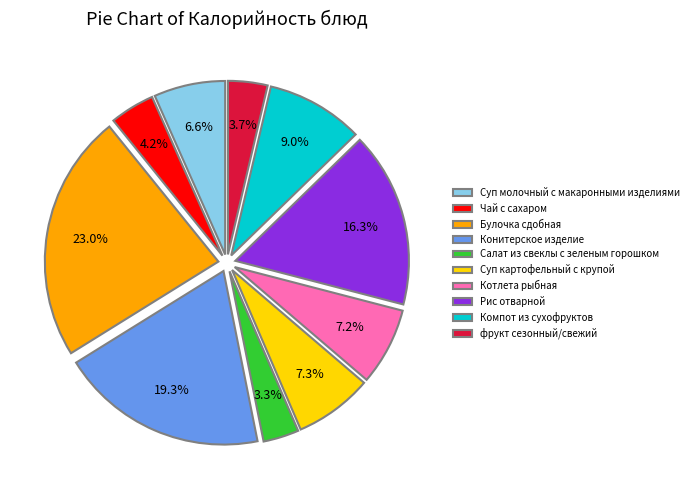

What percentage is NOT represented by Суп молочный с макаронными изделиями?

93.4%